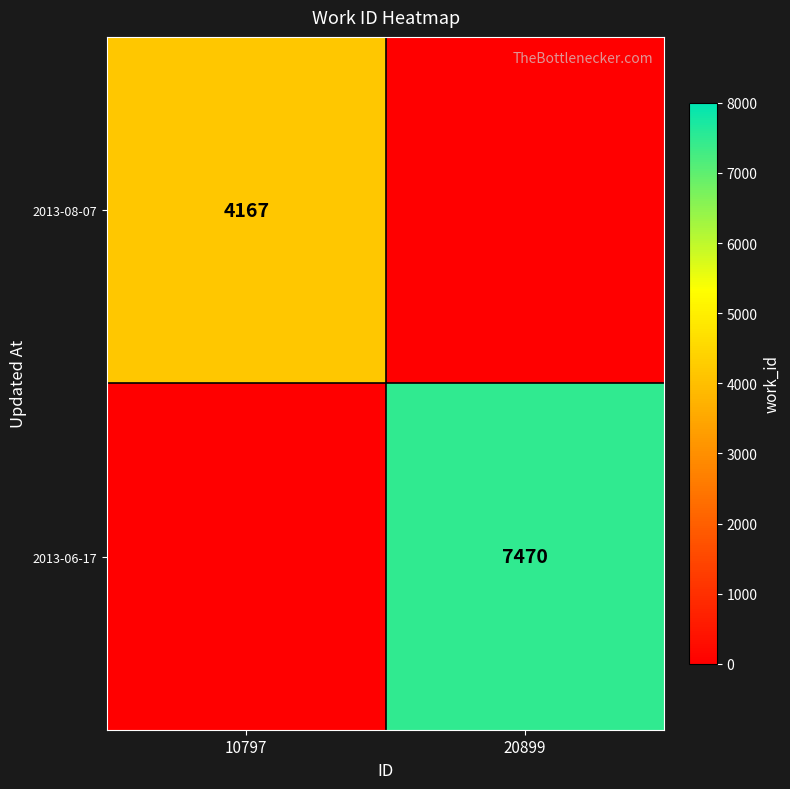

The 2013-08-07 series shows 2070 at 10797. True or false?

False